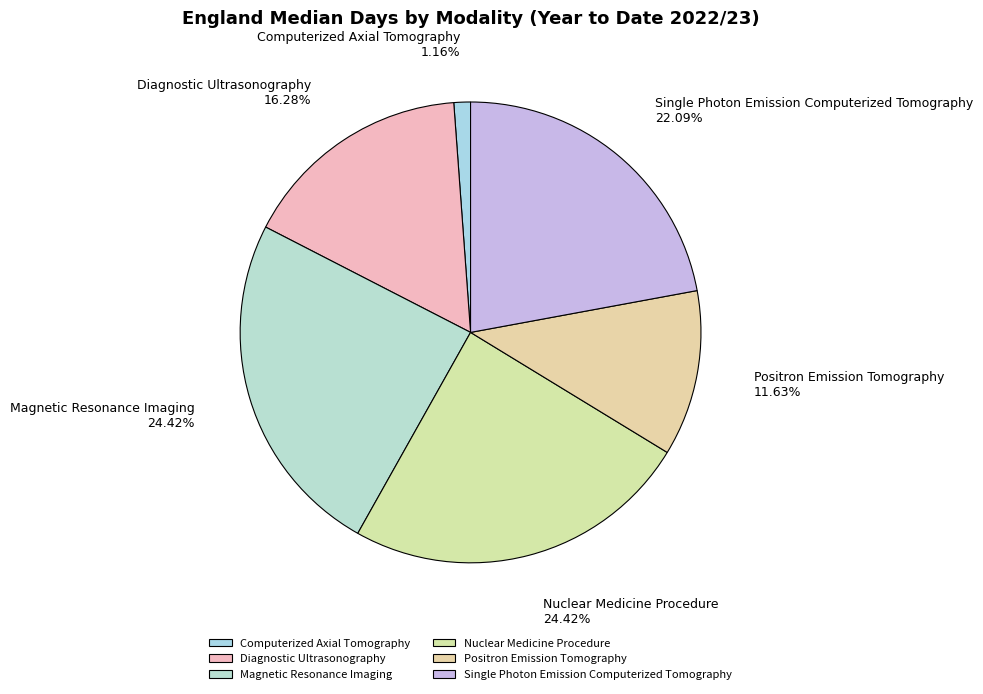

Which has a higher value, Computerized Axial Tomography or Diagnostic Ultrasonography?

Diagnostic Ultrasonography